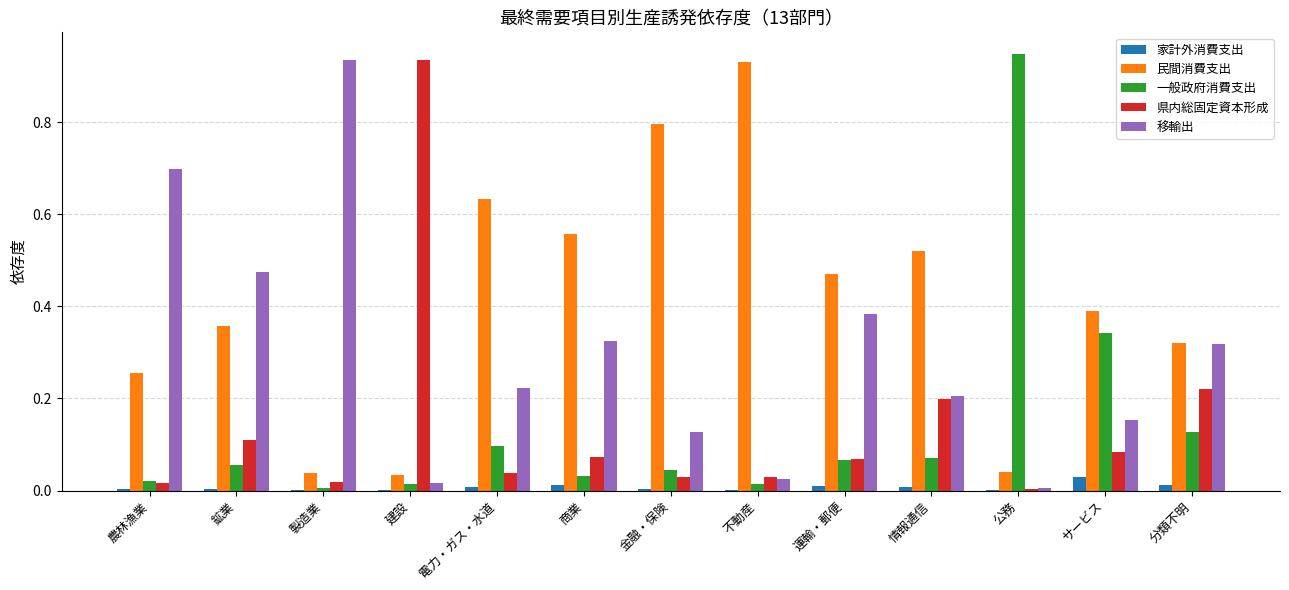

True or false: 家計外消費支出 has a value of 0.0 at 分類不明.

True